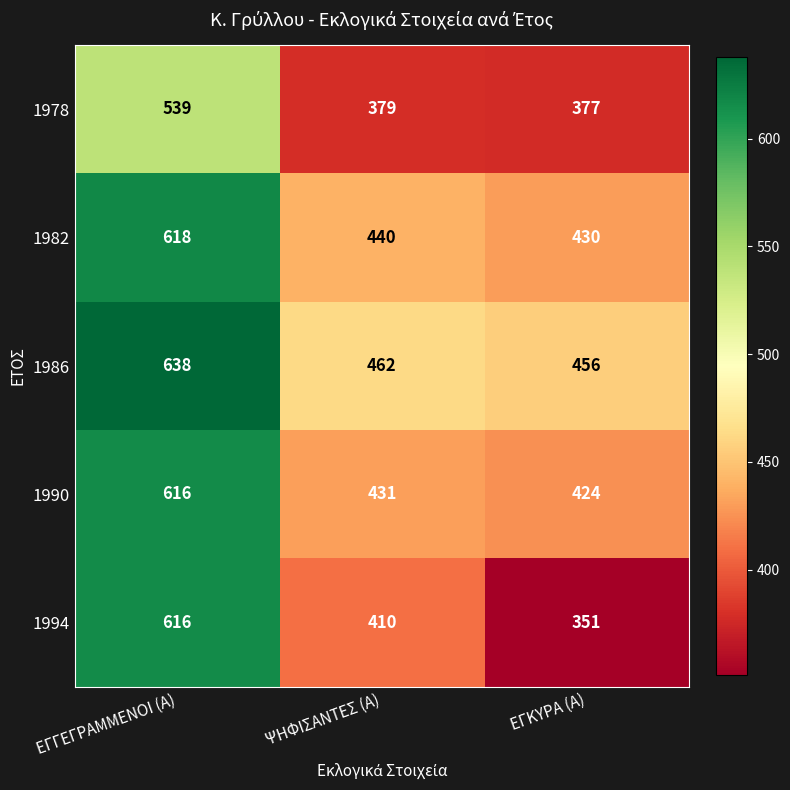

Rank the series at ΕΓΚΥΡΑ (Α) from highest to lowest value.

1986, 1982, 1990, 1978, 1994